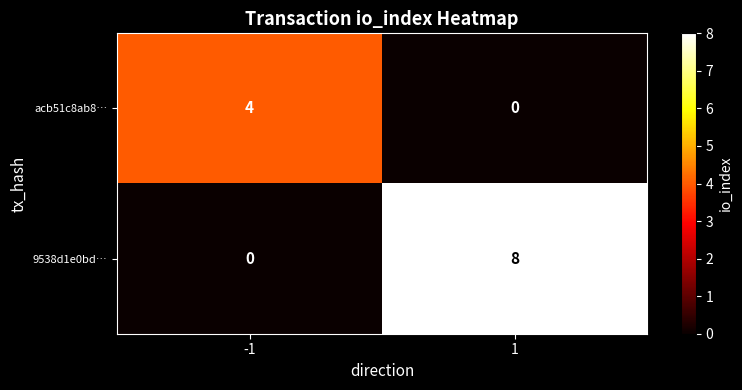

Which series has the largest total across all categories?

9538d1e0bd…